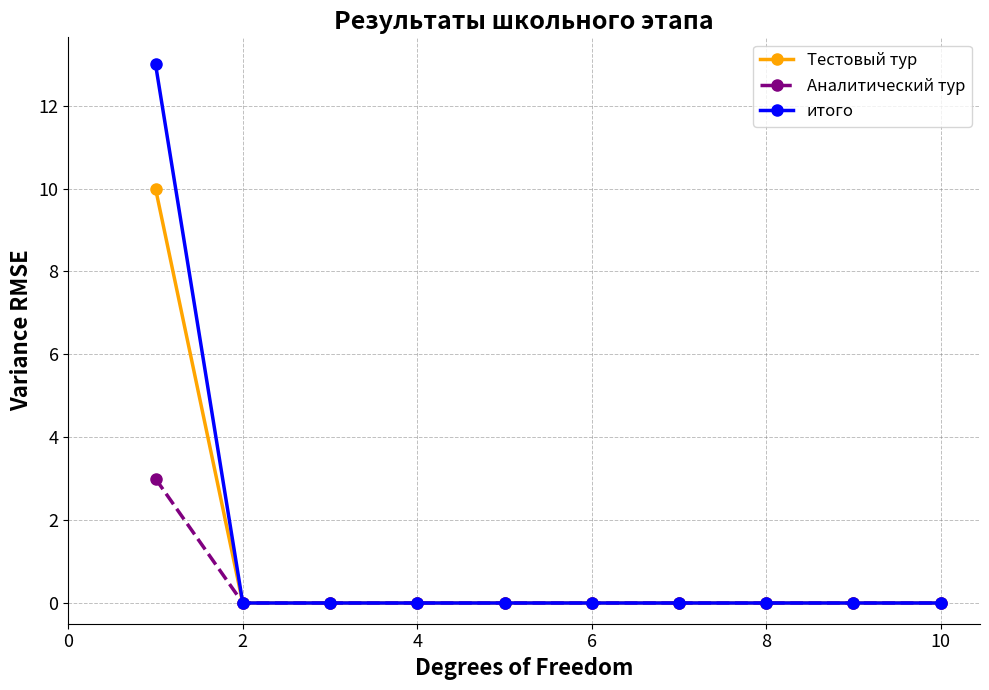

Reading left to right, what are all the values shown in this chart?

Тестовый тур: 10	0	0	0	0	0	0	0	0	0
Аналитический тур: 3	0	0	0	0	0	0	0	0	0
итого: 13	0	0	0	0	0	0	0	0	0